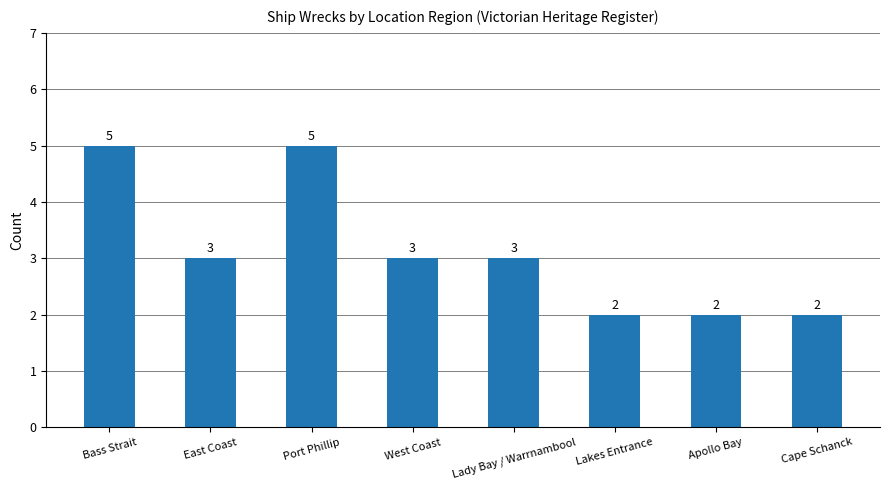

True or false: the data shows 5 at Bass Strait.

True